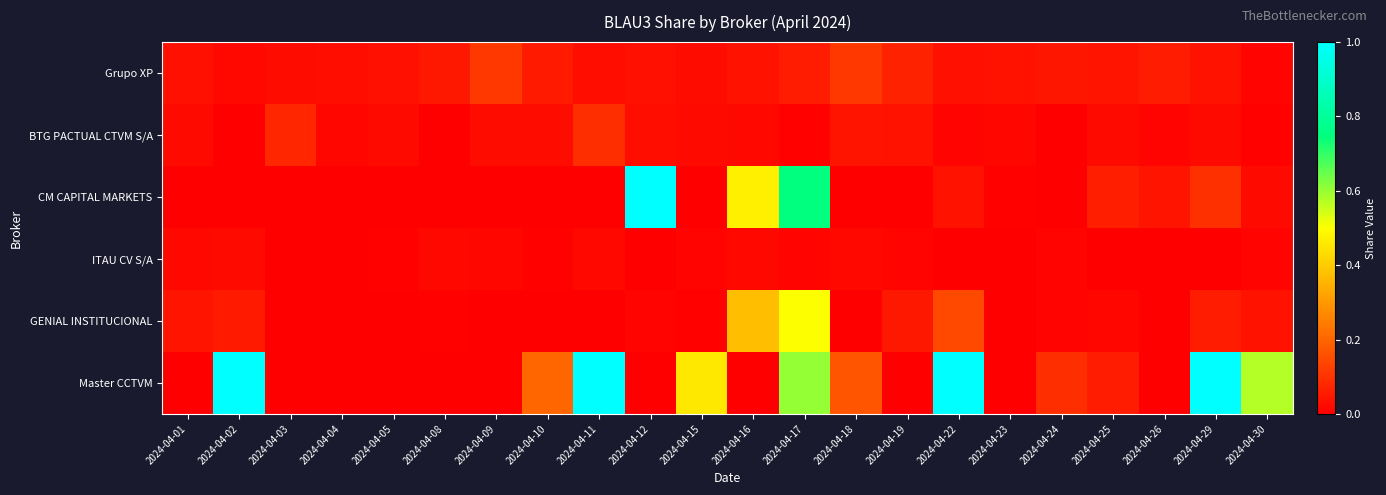

Reading left to right, extract all data points from this chart.

Grupo XP: 2024-04-01=0.0	2024-04-02=0.0	2024-04-03=0.0	2024-04-04=0.0	2024-04-05=0.0	2024-04-08=0.0	2024-04-09=0.1	2024-04-10=0.1	2024-04-11=0.0	2024-04-12=0.0	2024-04-15=0.0	2024-04-16=0.0	2024-04-17=0.1	2024-04-18=0.1	2024-04-19=0.1	2024-04-22=0.0	2024-04-23=0.0	2024-04-24=0.0	2024-04-25=0.0	2024-04-26=0.1	2024-04-29=0.0	2024-04-30=0.0
BTG PACTUAL CTVM S/A: 2024-04-01=0.0	2024-04-02=0.0	2024-04-03=0.1	2024-04-04=0.0	2024-04-05=0.0	2024-04-08=0.0	2024-04-09=0.0	2024-04-10=0.0	2024-04-11=0.1	2024-04-12=0.0	2024-04-15=0.0	2024-04-16=0.0	2024-04-17=0.0	2024-04-18=0.0	2024-04-19=0.0	2024-04-22=0.0	2024-04-23=0.0	2024-04-24=0.0	2024-04-25=0.0	2024-04-26=0.0	2024-04-29=0.0	2024-04-30=0.0
CM CAPITAL MARKETS: 2024-04-01=0.0	2024-04-02=0.0	2024-04-03=0.0	2024-04-04=0.0	2024-04-05=0.0	2024-04-08=0.0	2024-04-09=0.0	2024-04-10=0.0	2024-04-11=0.0	2024-04-12=1.0	2024-04-15=0.0	2024-04-16=0.5	2024-04-17=0.7	2024-04-18=0.0	2024-04-19=0.0	2024-04-22=0.0	2024-04-23=0.0	2024-04-24=0.0	2024-04-25=0.1	2024-04-26=0.0	2024-04-29=0.1	2024-04-30=0.0
ITAU CV S/A: 2024-04-01=0.0	2024-04-02=0.0	2024-04-03=0.0	2024-04-04=0.0	2024-04-05=0.0	2024-04-08=0.0	2024-04-09=0.0	2024-04-10=0.0	2024-04-11=0.0	2024-04-12=0.0	2024-04-15=0.0	2024-04-16=0.0	2024-04-17=0.0	2024-04-18=0.0	2024-04-19=0.0	2024-04-22=0.0	2024-04-23=0.0	2024-04-24=0.0	2024-04-25=0.0	2024-04-26=0.0	2024-04-29=0.0	2024-04-30=0.0
GENIAL INSTITUCIONAL: 2024-04-01=0.0	2024-04-02=0.1	2024-04-03=0.0	2024-04-04=0.0	2024-04-05=0.0	2024-04-08=0.0	2024-04-09=0.0	2024-04-10=0.0	2024-04-11=0.0	2024-04-12=0.0	2024-04-15=0.0	2024-04-16=0.4	2024-04-17=0.5	2024-04-18=0.0	2024-04-19=0.0	2024-04-22=0.1	2024-04-23=0.0	2024-04-24=0.0	2024-04-25=0.0	2024-04-26=0.0	2024-04-29=0.1	2024-04-30=0.0
Master CCTVM: 2024-04-01=0.0	2024-04-02=1.0	2024-04-03=0.0	2024-04-04=0.0	2024-04-05=0.0	2024-04-08=0.0	2024-04-09=0.0	2024-04-10=0.2	2024-04-11=1.0	2024-04-12=0.0	2024-04-15=0.5	2024-04-16=0.0	2024-04-17=0.6	2024-04-18=0.2	2024-04-19=0.0	2024-04-22=1.0	2024-04-23=0.0	2024-04-24=0.1	2024-04-25=0.1	2024-04-26=0.0	2024-04-29=1.0	2024-04-30=0.6